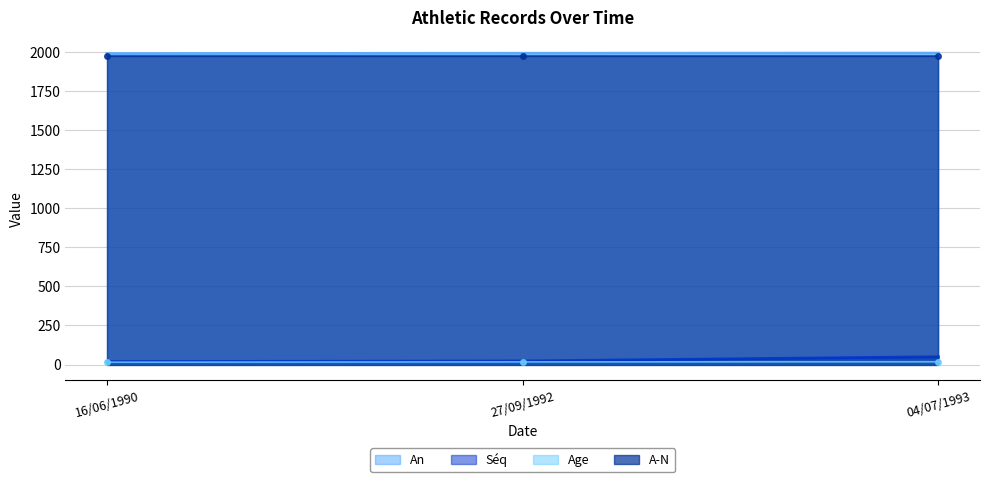

True or false: Age (line) has a value of 9 at 16/06/1990.

False